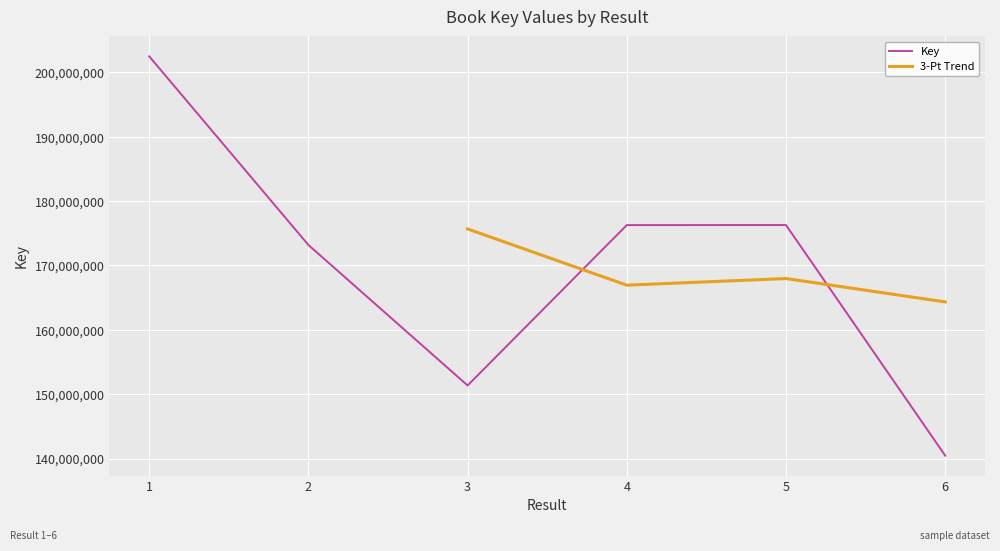

How many data points are less than 176262837?

3